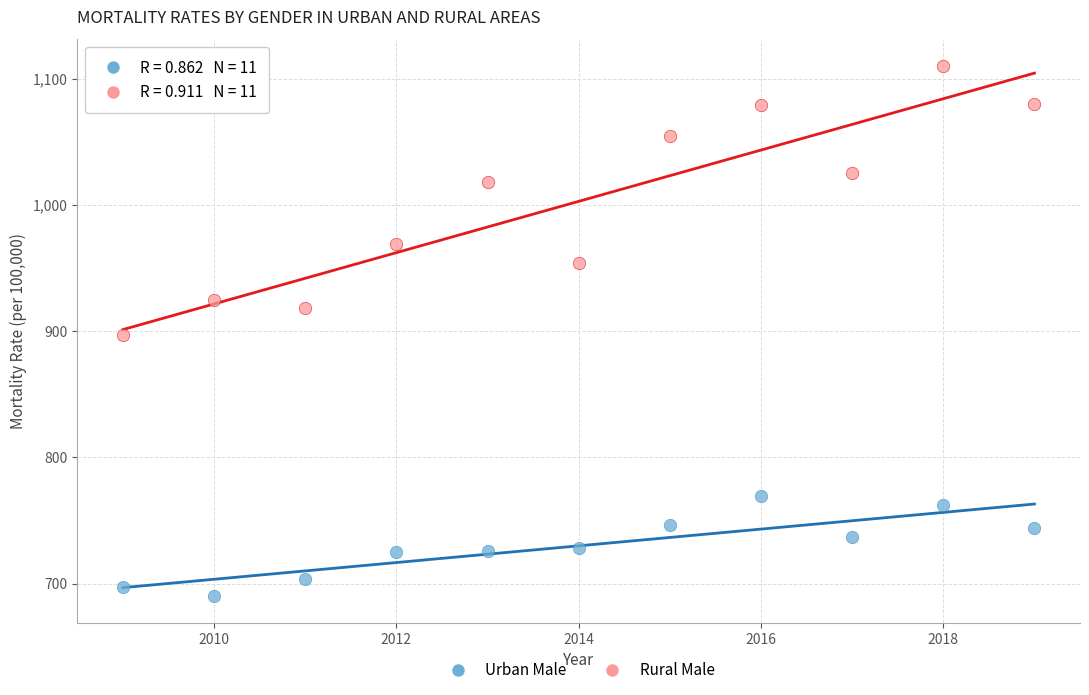

In the Rural Male series, what Y value is closest to 1003?

1018.5